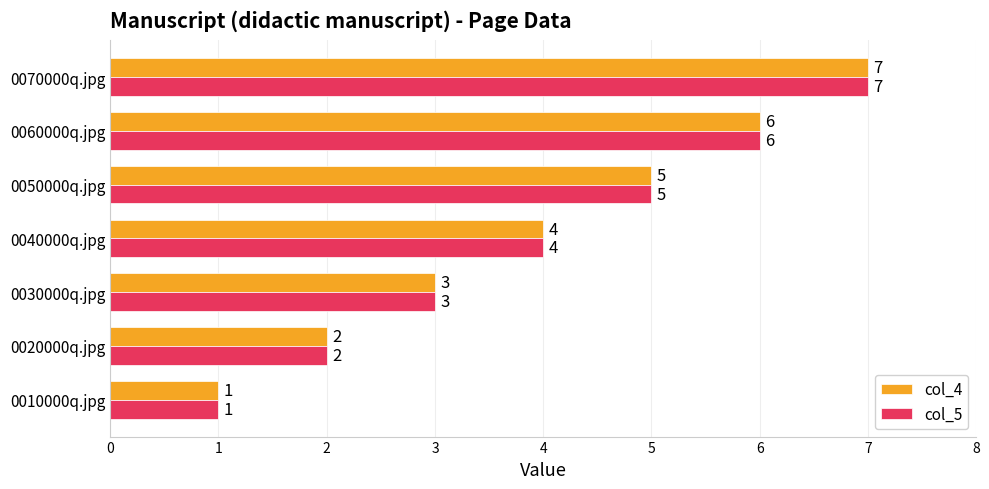

What are all the series names shown in the legend?

col_4, col_5